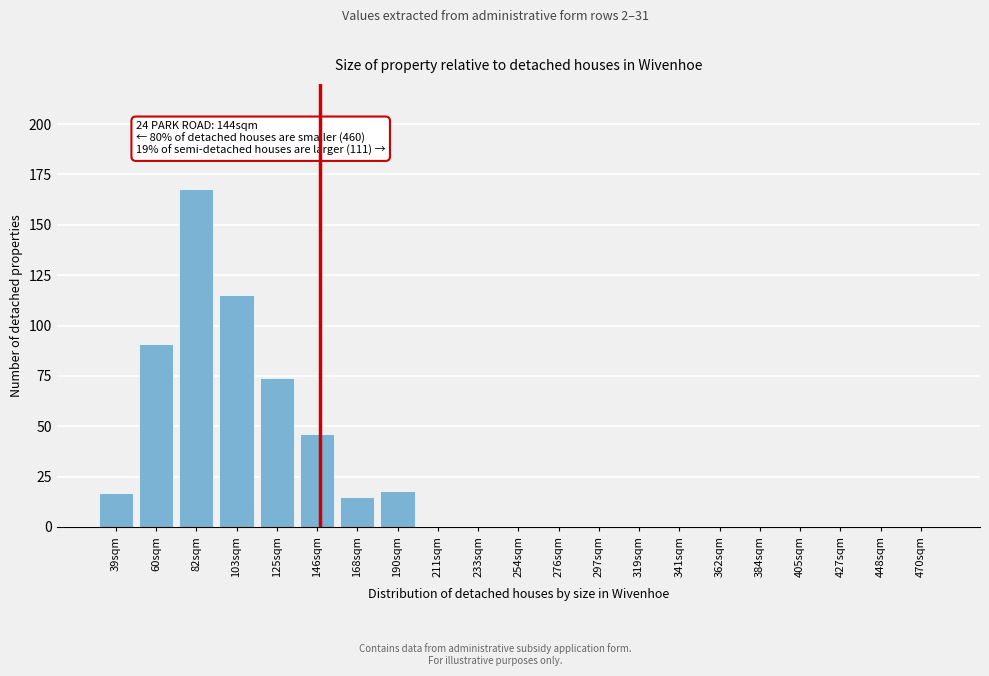

Reading left to right, extract all data points from this chart.

39sqm=17	60sqm=91	82sqm=168	103sqm=115	125sqm=74	146sqm=46	168sqm=15	190sqm=18	211sqm=0	233sqm=0	254sqm=0	276sqm=0	297sqm=0	319sqm=0	341sqm=0	362sqm=0	384sqm=0	405sqm=0	427sqm=0	448sqm=0	470sqm=0